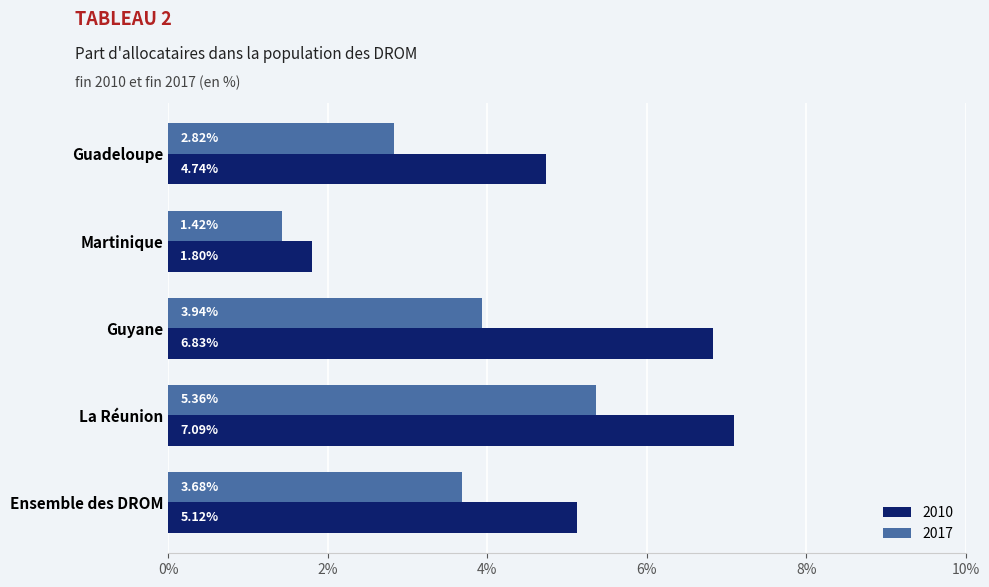

Is the value of 2017 at Guyane greater than the value of 2010 at Guadeloupe?

No